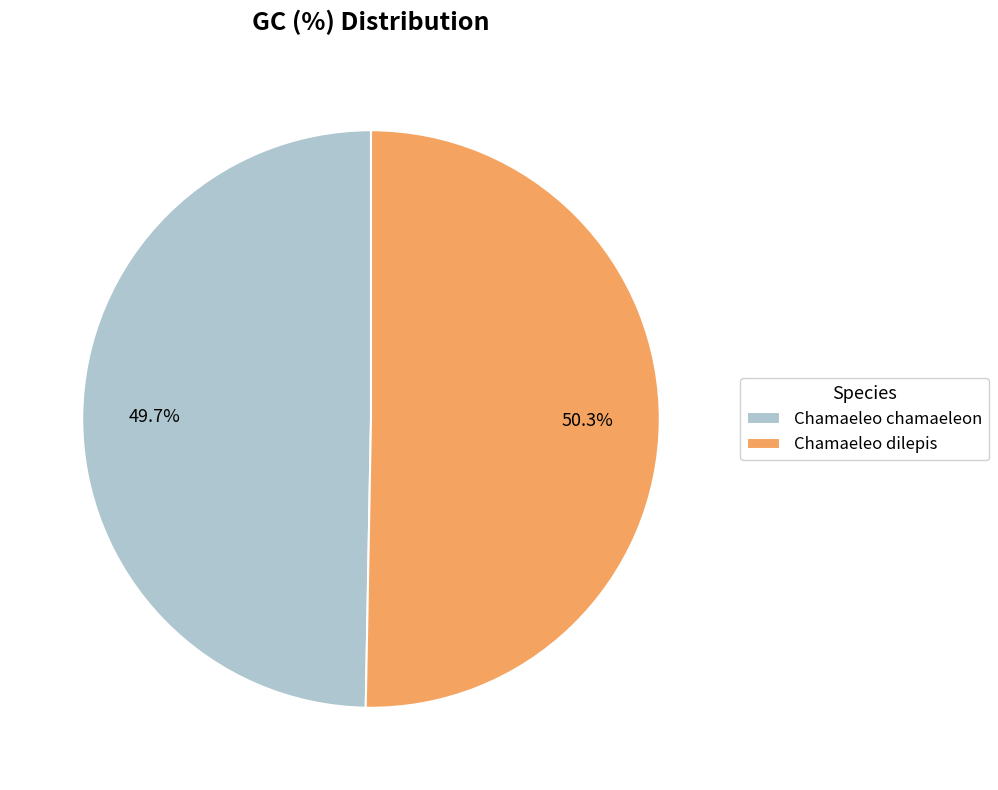

The Chamaeleo chamaeleon slice represents 61% of the pie. True or false?

False